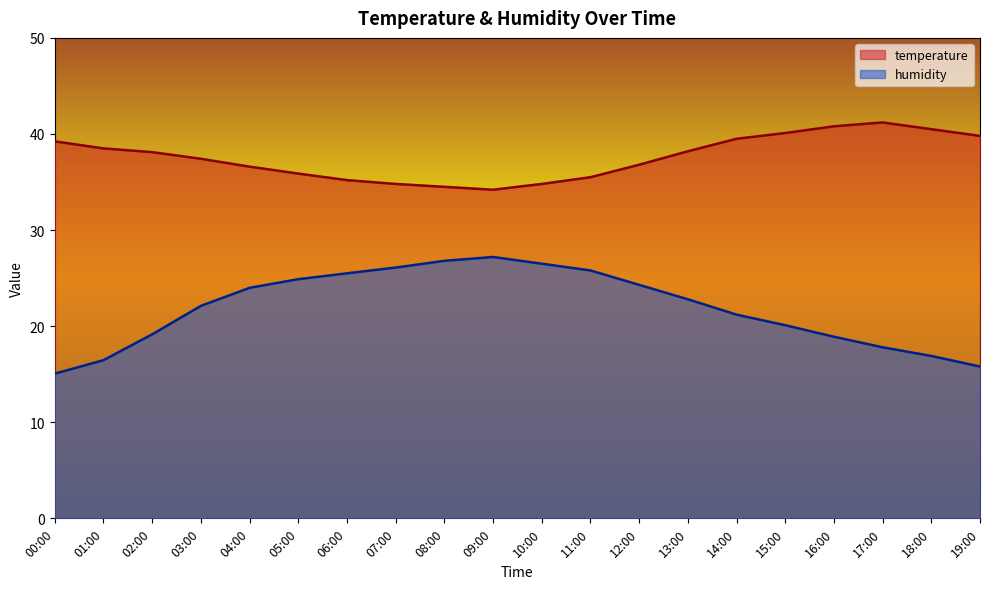

Reading left to right, list all the values displayed in this chart.

temperature: 39.2	38.5	38.1	37.4	36.6	35.9	35.2	34.8	34.5	34.2	34.8	35.5	36.8	38.2	39.5	40.1	40.8	41.2	40.5	39.8
humidity: 15.1	16.5	19.1	22.1	24.0	24.9	25.5	26.1	26.8	27.2	26.5	25.8	24.3	22.8	21.2	20.1	18.9	17.8	16.9	15.8